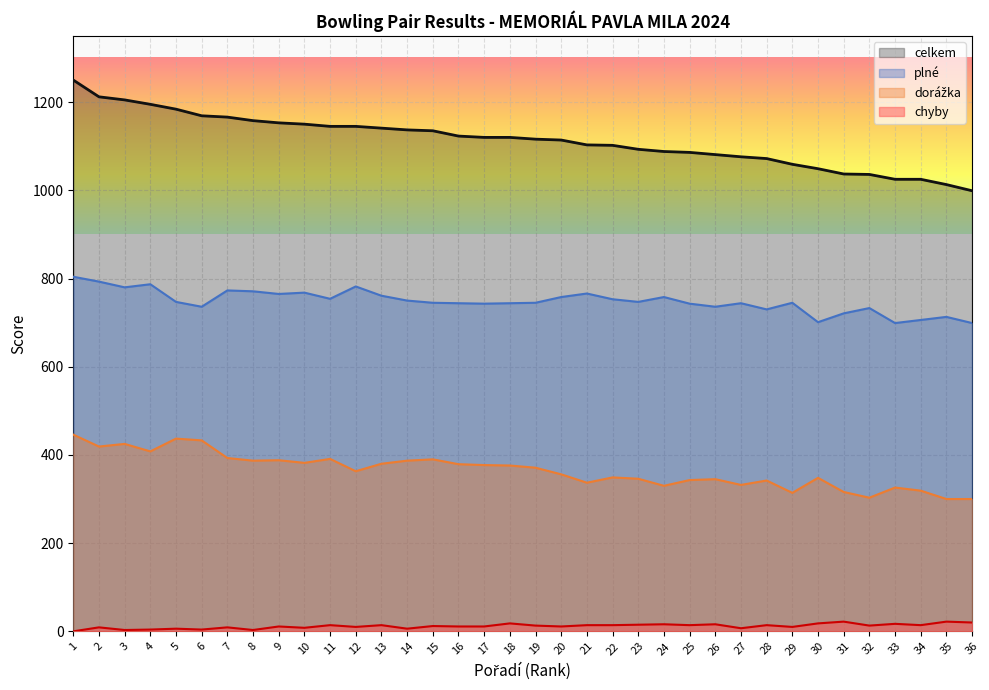

How many data points in dorážka are above 371?

17